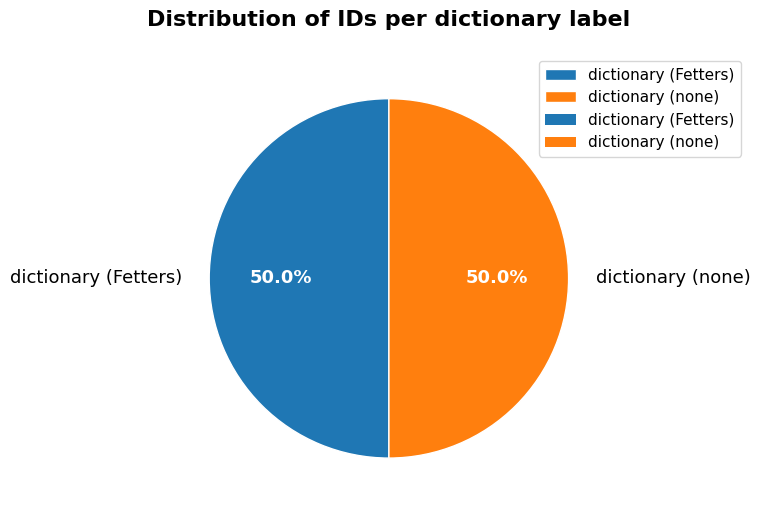

What percentage is NOT represented by dictionary (Fetters)?

50.0%